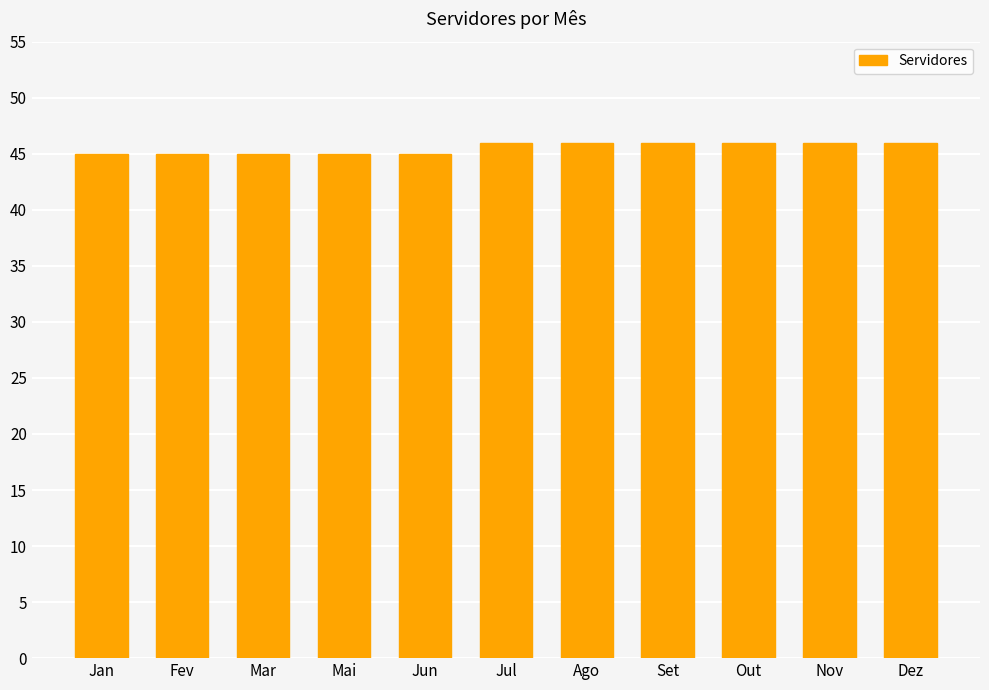

What is the average value?

46